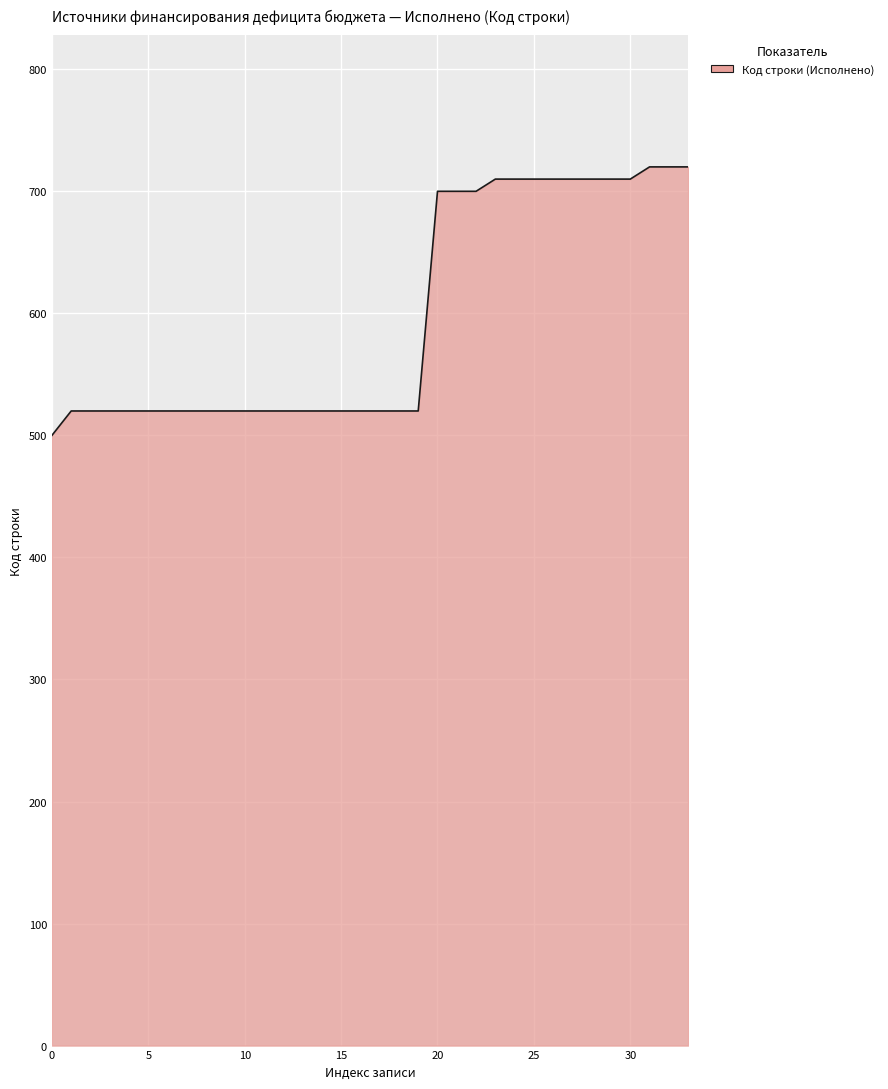

What is the minimum value shown in the chart?

500